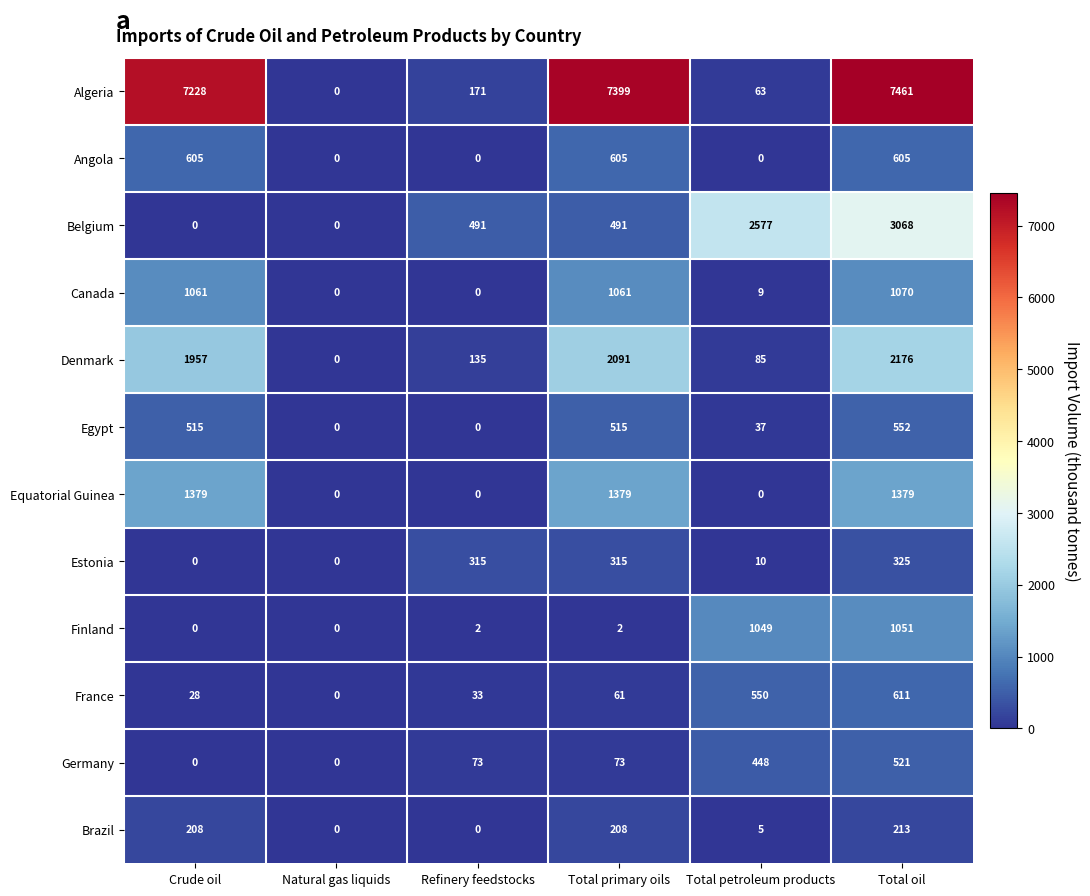

The Belgium series shows 3068 at Total oil. True or false?

True